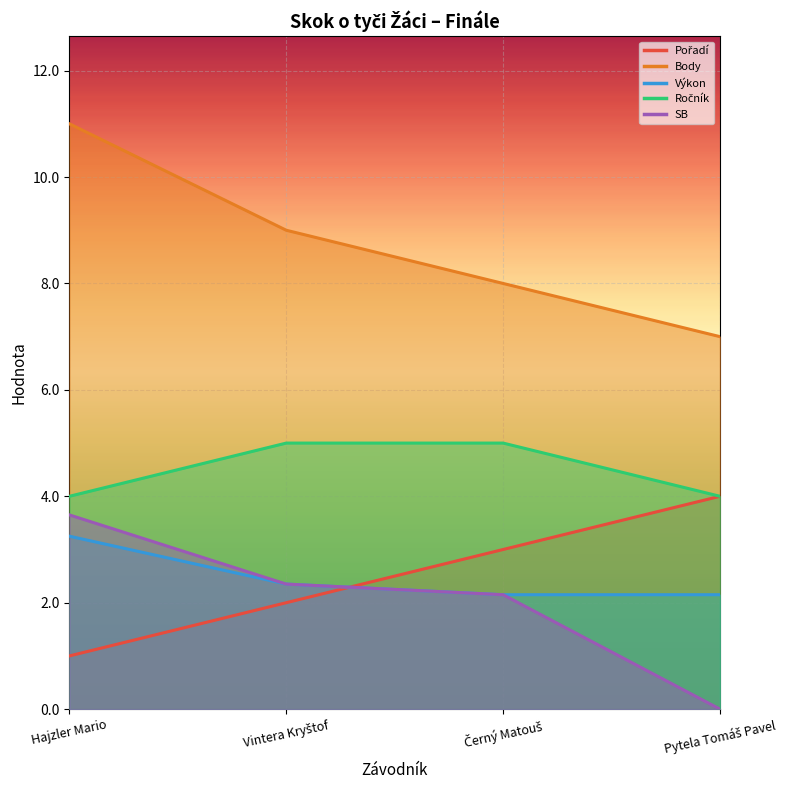

Reading left to right, list all the values displayed in this chart.

Pořadí: 1.0	2.0	3.0	4.0
Body: 11.0	9.0	8.0	7.0
Výkon: 3.2	2.4	2.1	2.1
Ročník: 4.0	5.0	5.0	4.0
SB: 3.6	2.4	2.1	0.0